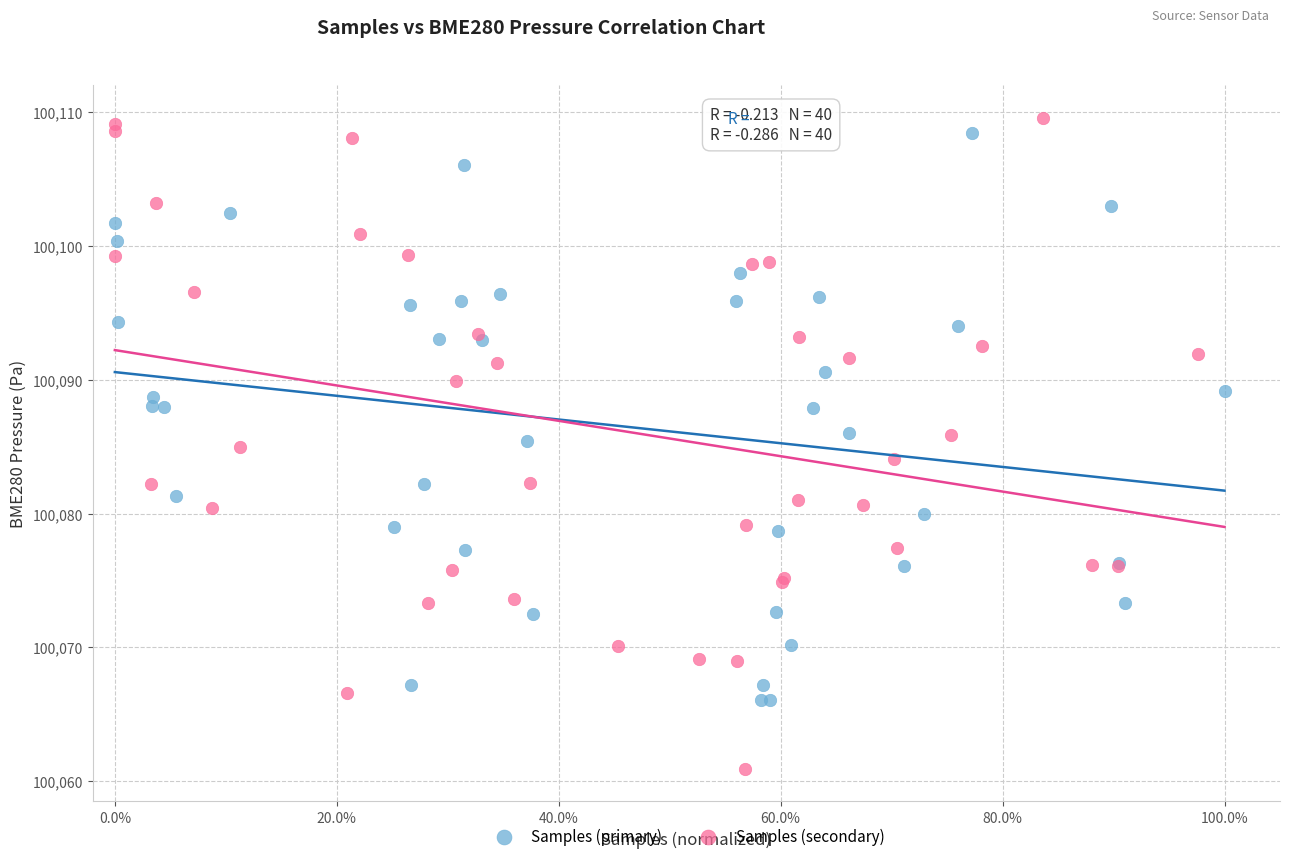

Which series has the largest Y range (max minus min)?

Samples (secondary)